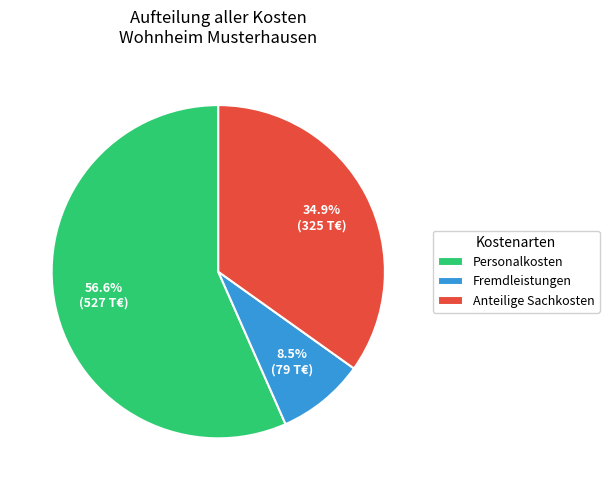

Rank the categories by value from lowest to highest.

Fremdleistungen, Anteilige Sachkosten, Personalkosten